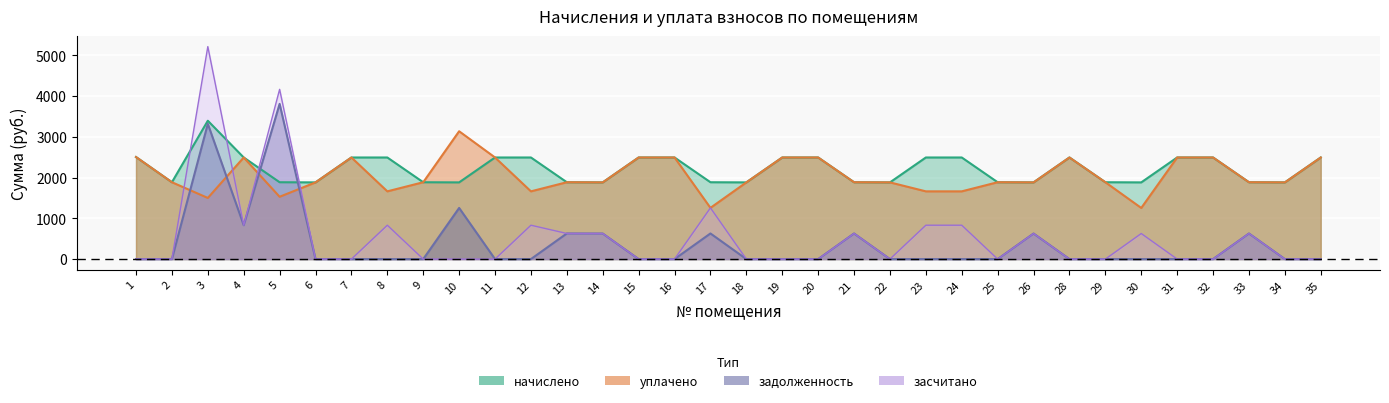

List the series in order of their peak value, lowest first.

уплачено, начислено, задолженность, засчитано